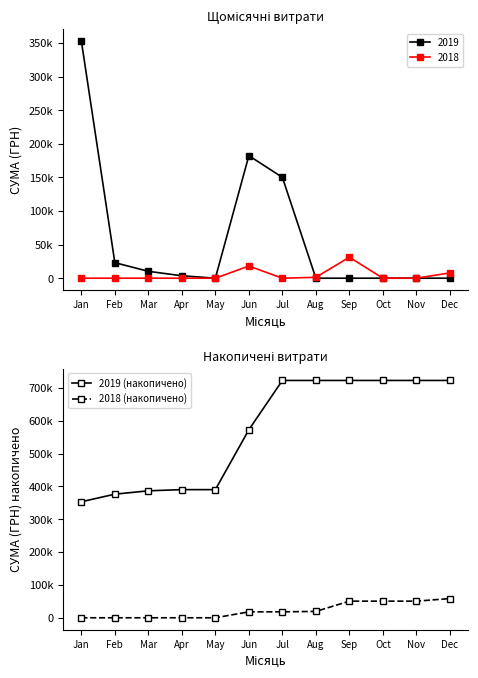

Is this an area chart (filled region under the line)?

No